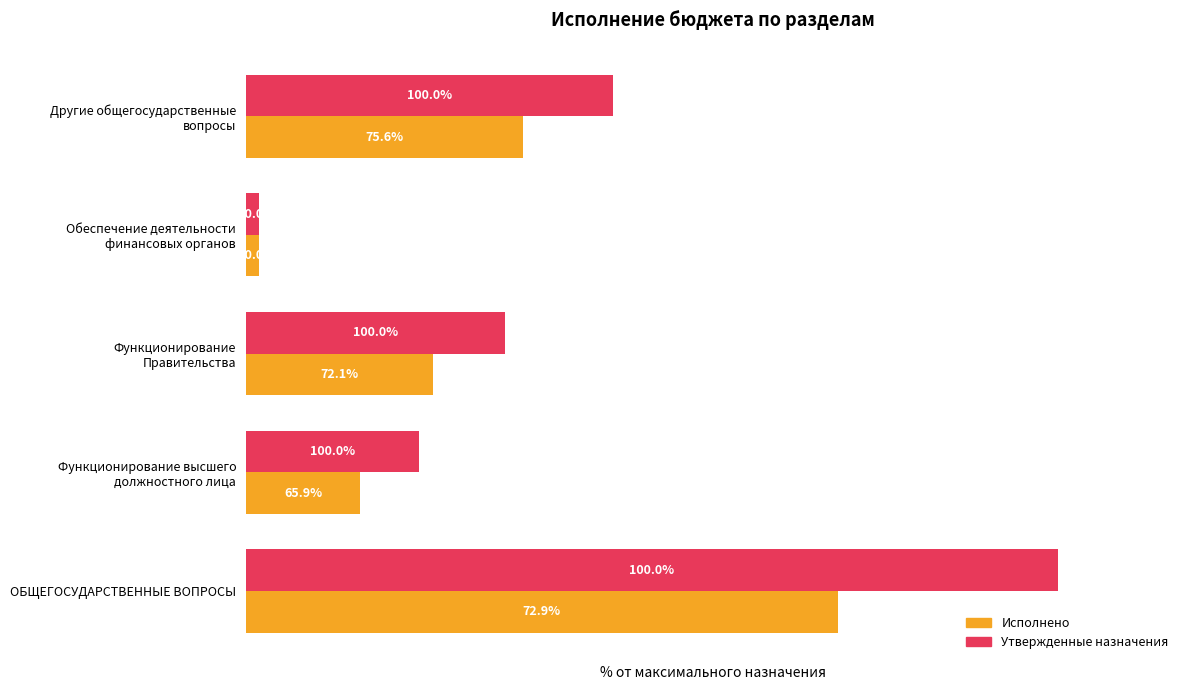

At which category is the sum across all series the highest?

ОБЩЕГОСУДАРСТВЕННЫЕ ВОПРОСЫ